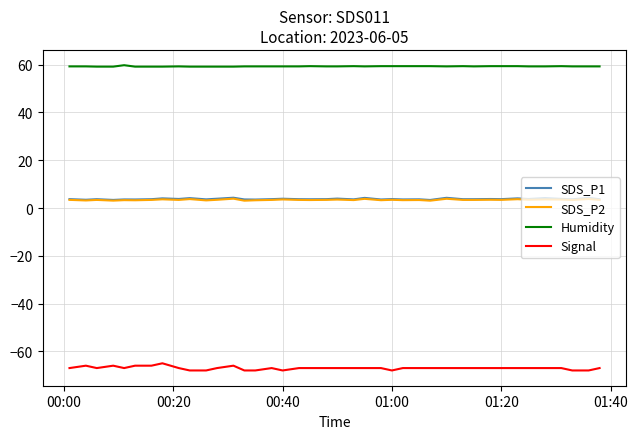

True or false: Signal and SDS_P2 intersect in this chart.

False